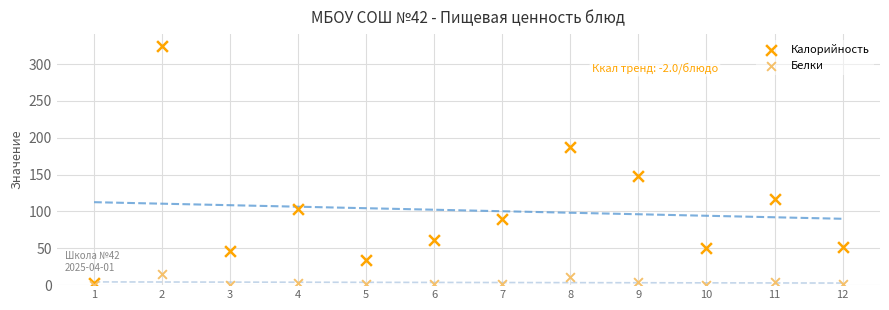

Across all series, what Y value is closest to 162?

148.8